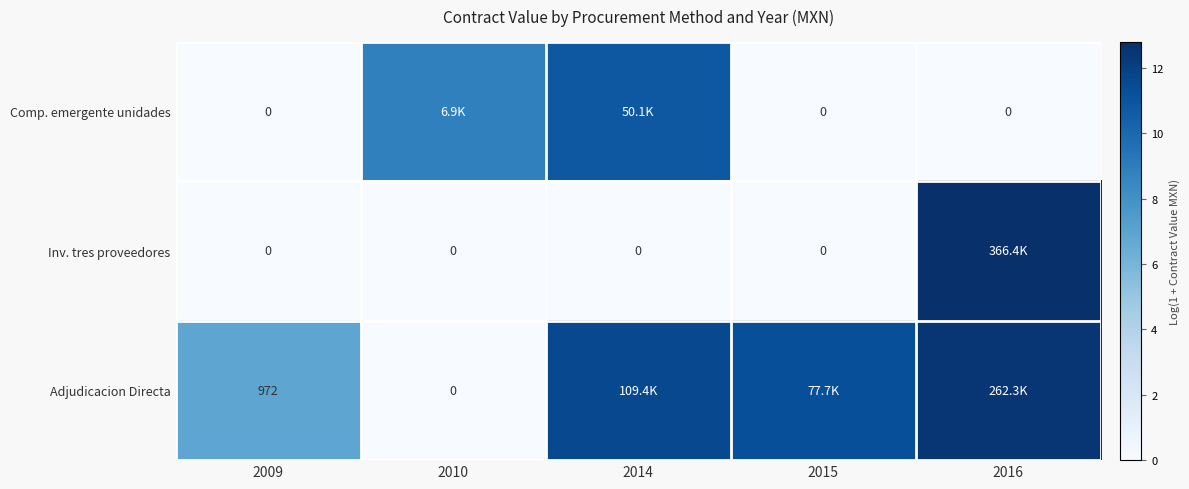

The value of Inv. tres proveedores at 2014 is 0.0. True or false?

True